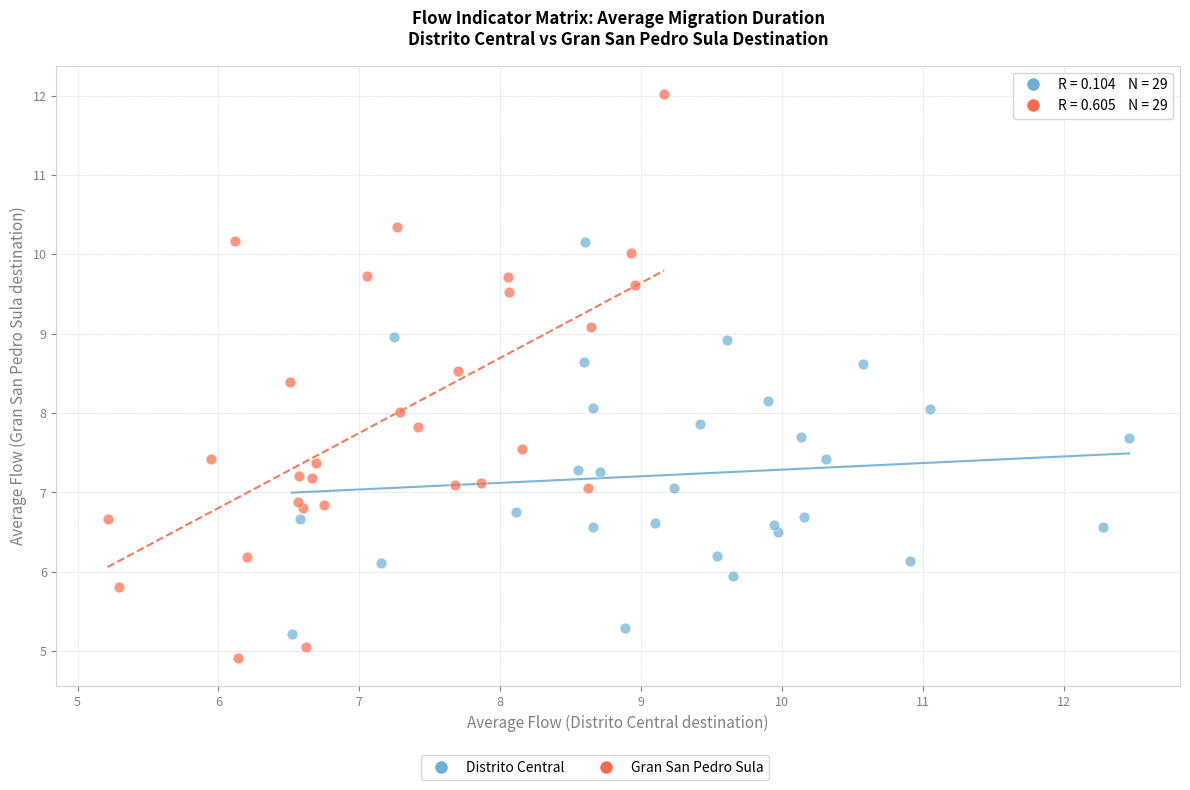

Which series has the largest Y range (max minus min)?

Gran San Pedro Sula